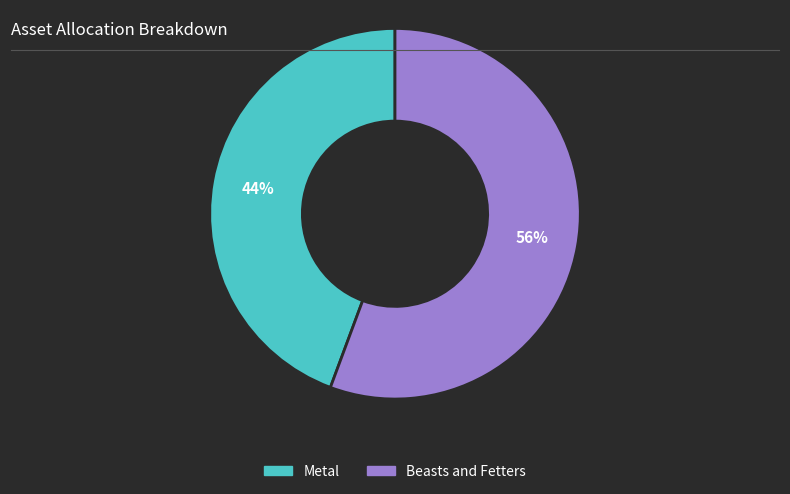

Is there any slice that represents more than half of the pie?

Yes